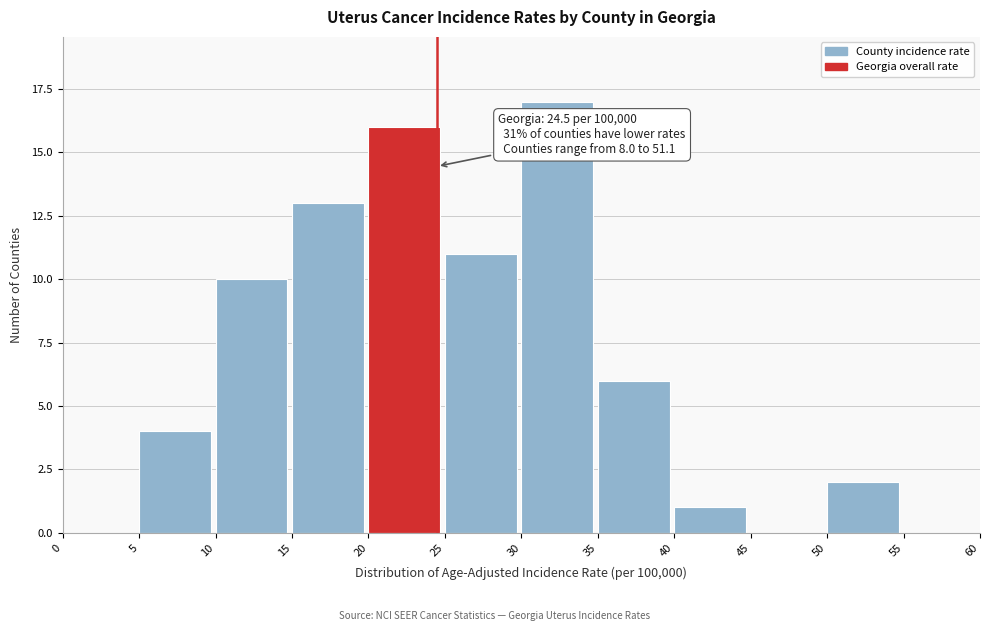

Over which range of the x-axis is the bar tallest?

30 to 35